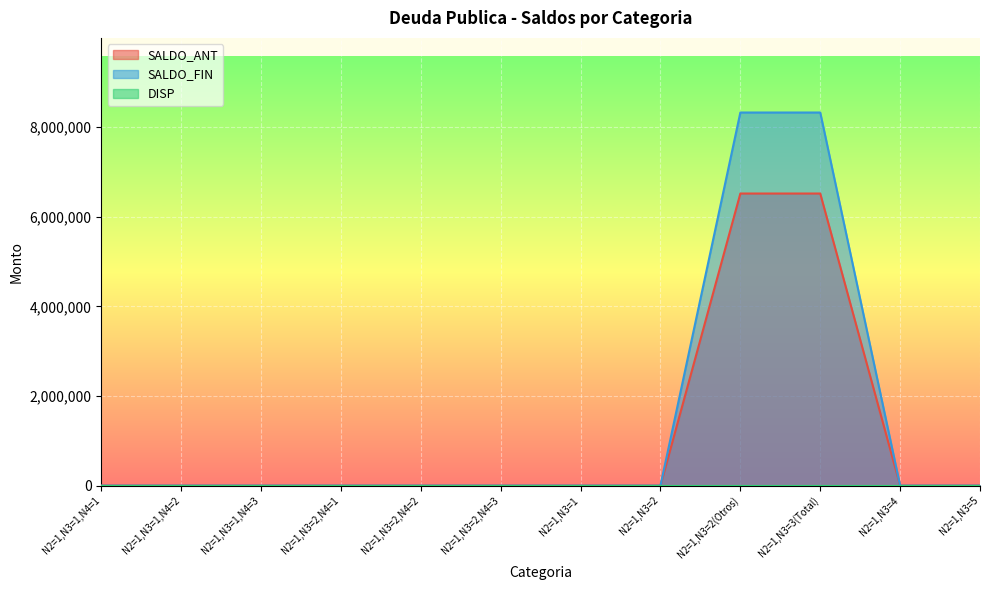

True or false: SALDO_ANT has more than 0 points higher than both neighbors.

False